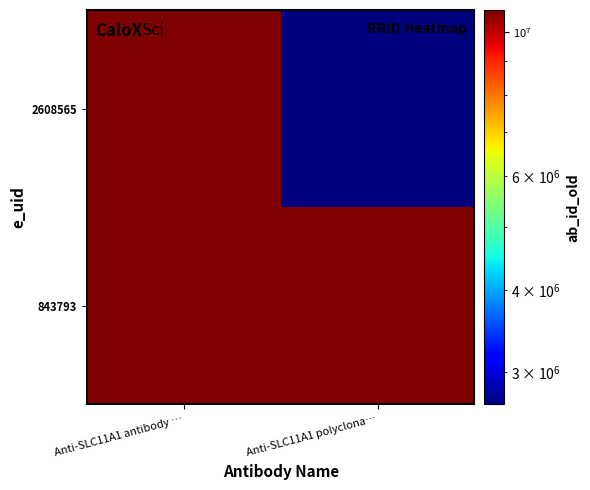

What is the smallest value displayed?

2673109